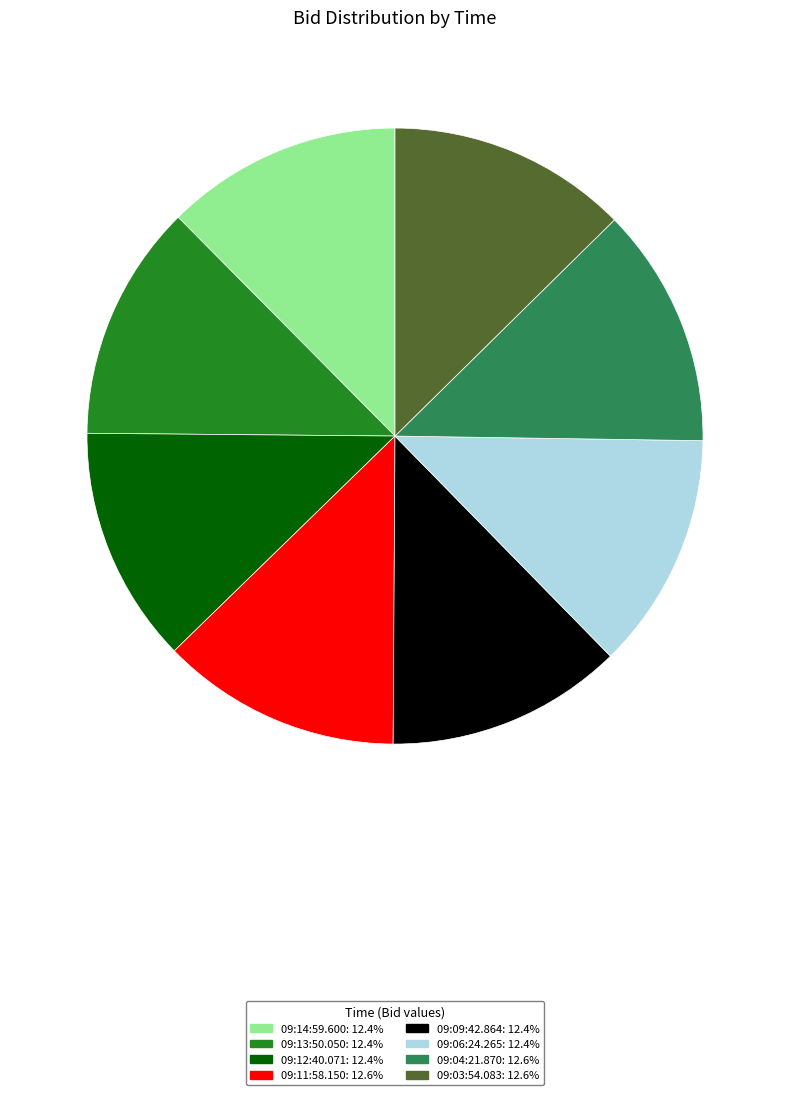

Does 09:13:50.050 account for over 50% of the chart?

No